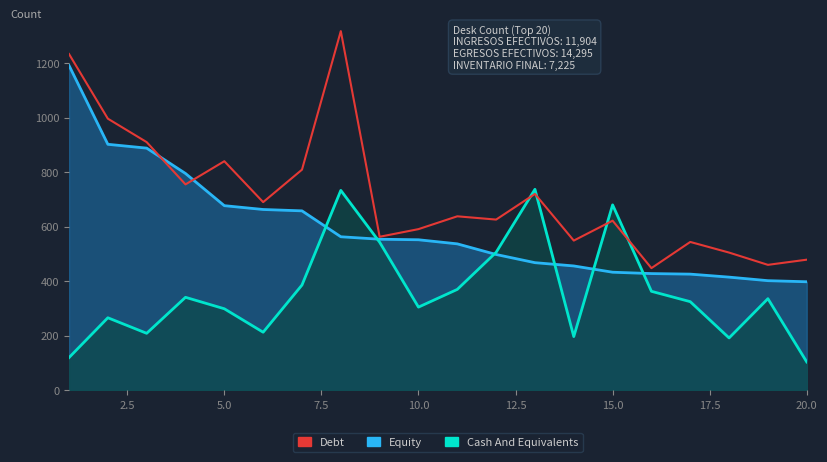

What is the maximum value shown in the chart?

1317